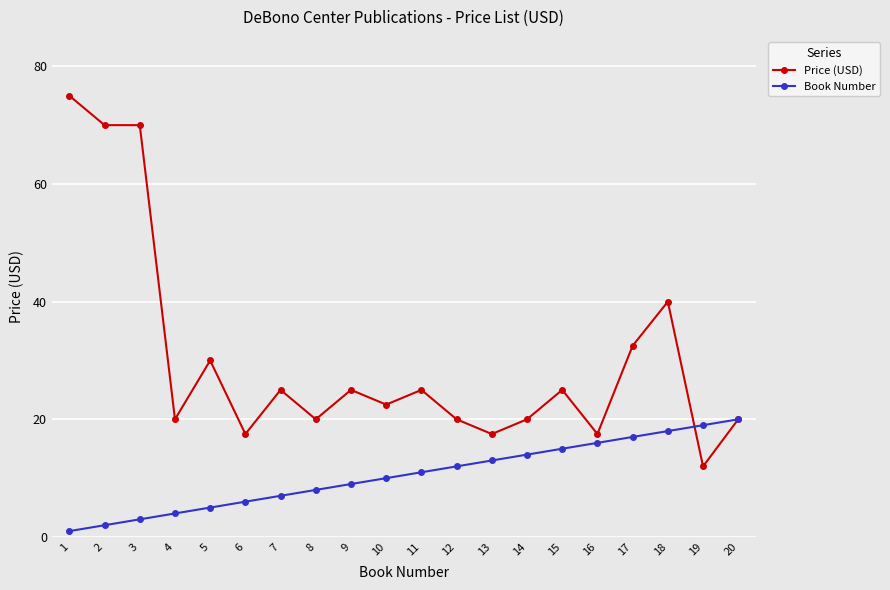

Which series changed the most between 14 and 20?

Book Number